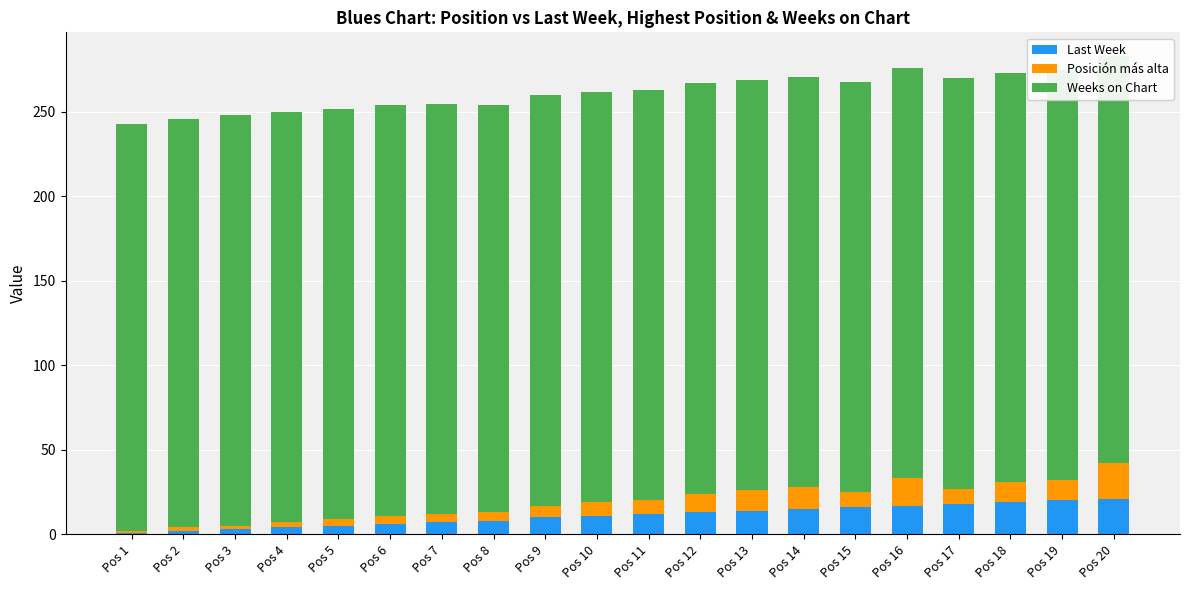

What are all the series names shown in the legend?

Last Week, Posición más alta, Weeks on Chart